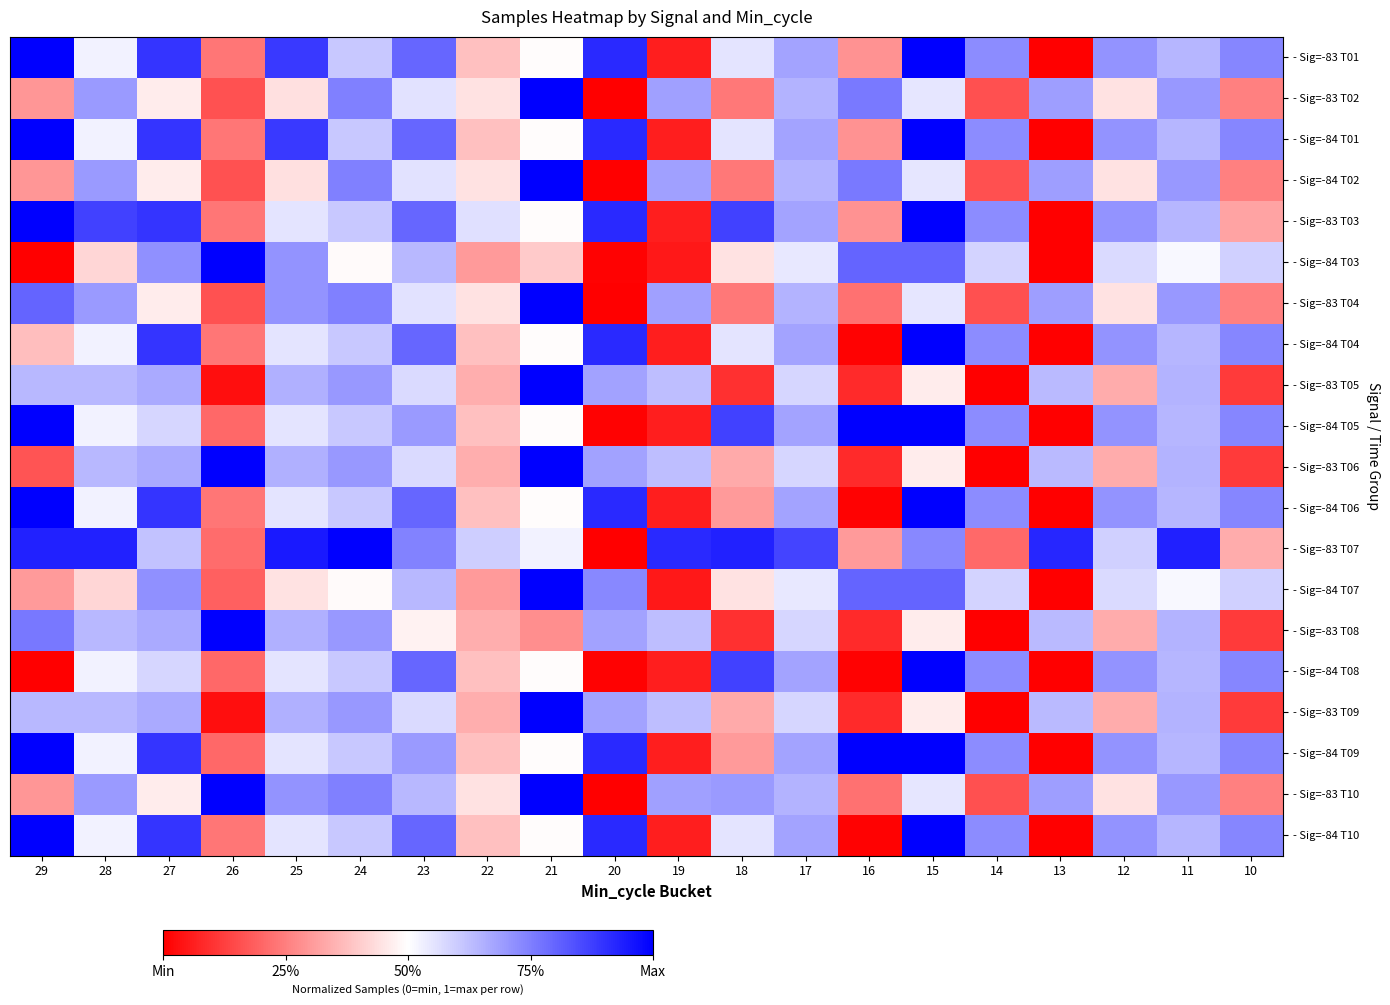

Rank the series at 25 from lowest to highest value.

- Sig=-83 T02, - Sig=-84 T02, - Sig=-84 T07, - Sig=-83 T03, - Sig=-84 T04, - Sig=-84 T05, - Sig=-84 T06, - Sig=-84 T08, - Sig=-84 T09, - Sig=-84 T10, - Sig=-83 T05, - Sig=-83 T06, - Sig=-83 T08, - Sig=-83 T09, - Sig=-83 T04, - Sig=-83 T10, - Sig=-84 T03, - Sig=-83 T01, - Sig=-84 T01, - Sig=-83 T07